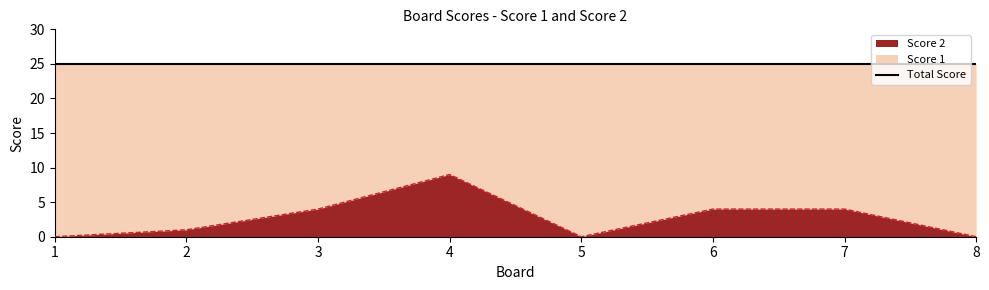

True or false: the data has more than 1 interior local peaks.

False